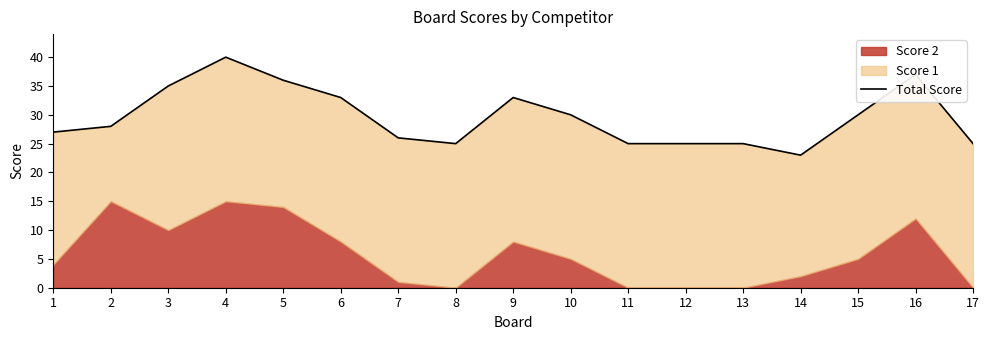

Approximately how many times larger is the value at 1 compared to 13?

1.1